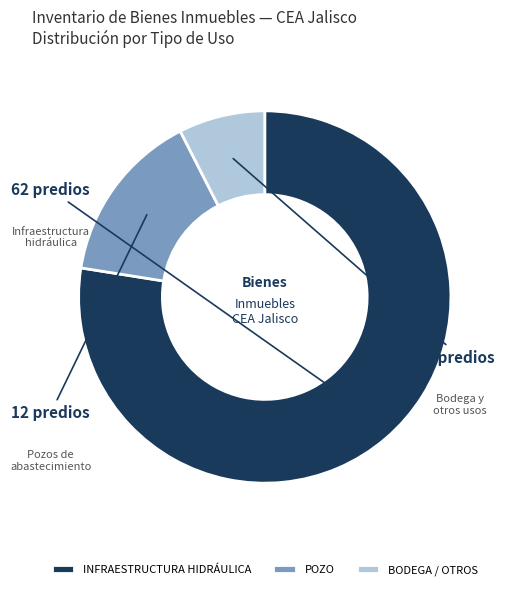

Does INFRAESTRUCTURA HIDRÁULICA account for over 50% of the chart?

Yes